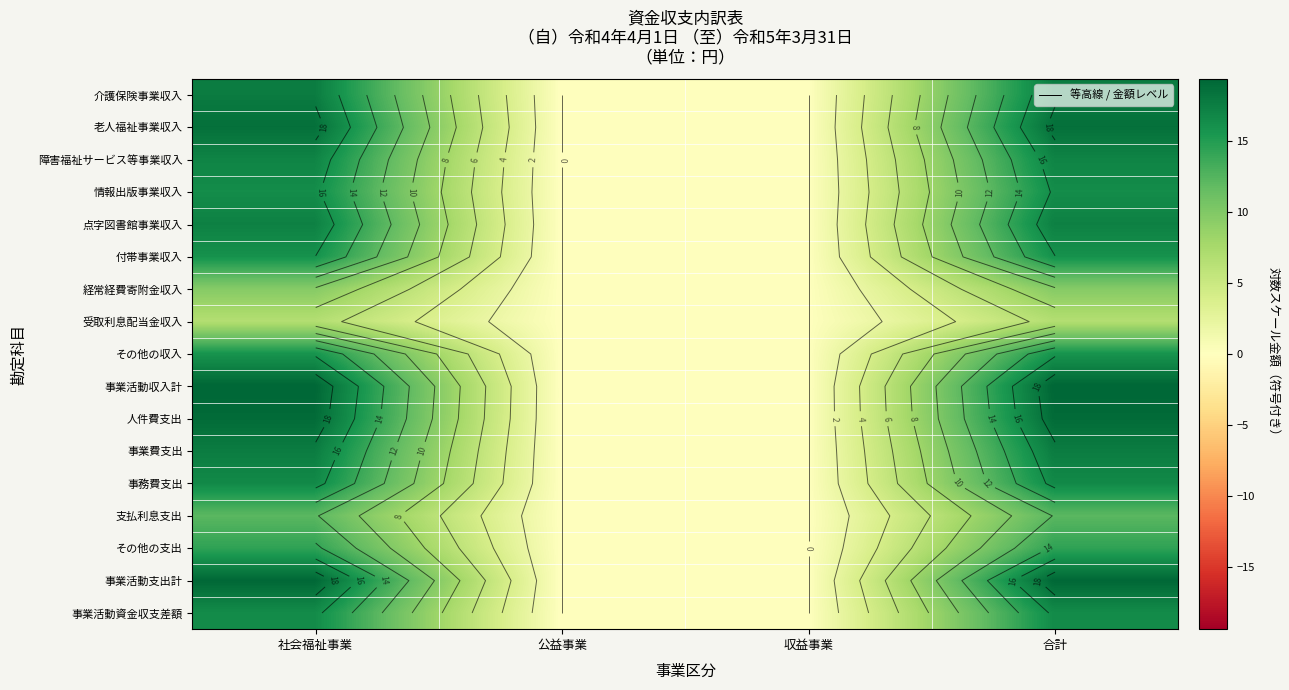

What is the difference between the 点字図書館事業収入 values at 合計 and 公益事業?

17.3